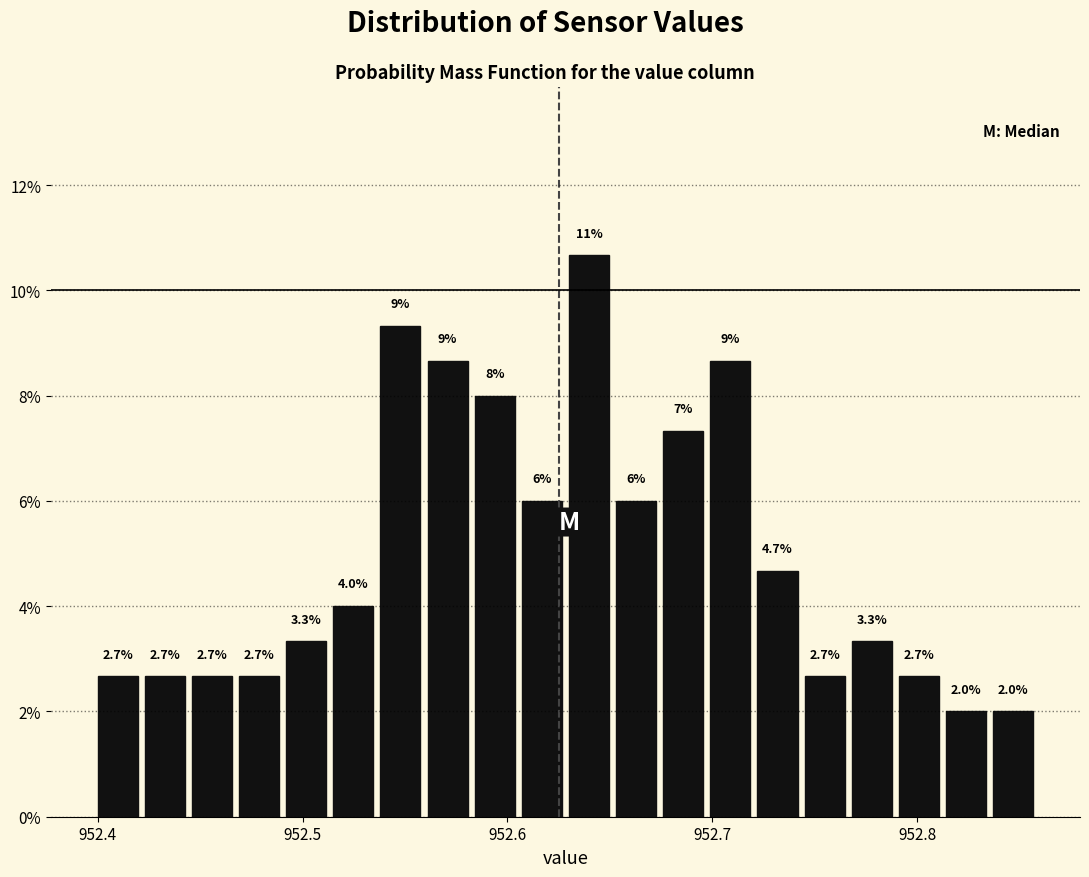

Around what value on the x-axis is the tallest bar? Give the approximate position of its centre, as read against the axis.

952.64